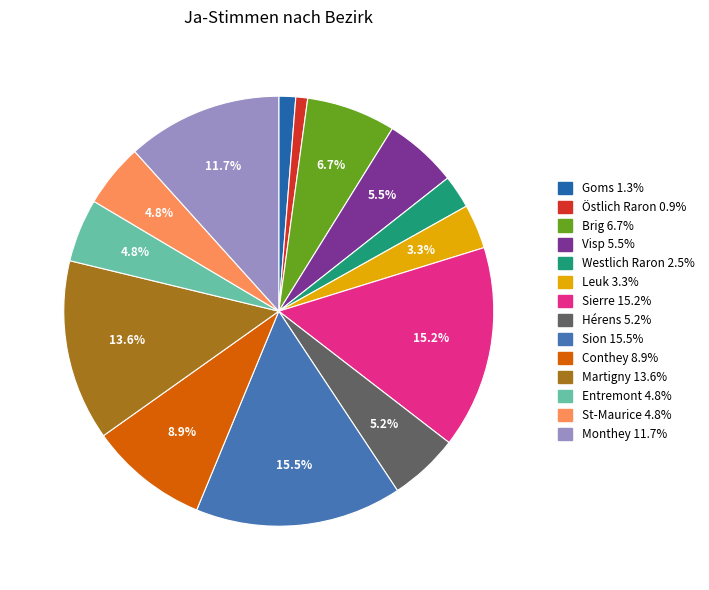

Is there any slice that represents more than half of the pie?

No